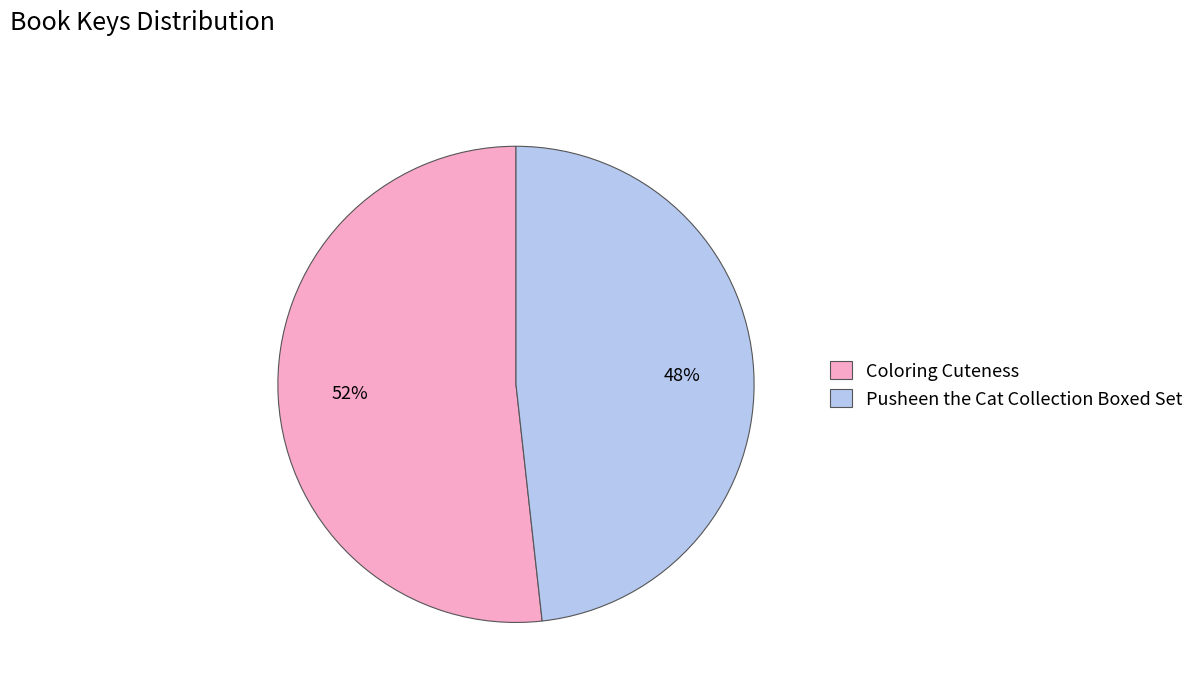

Approximately how many times larger is the value at Coloring Cuteness compared to Pusheen the Cat Collection Boxed Set?

1.1